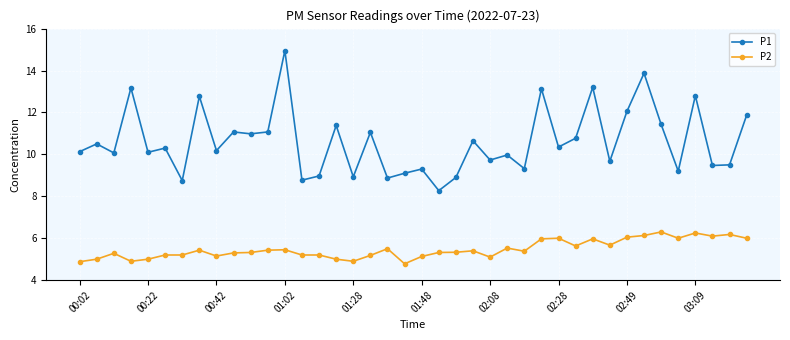

True or false: P1 and P2 cross at least once.

False